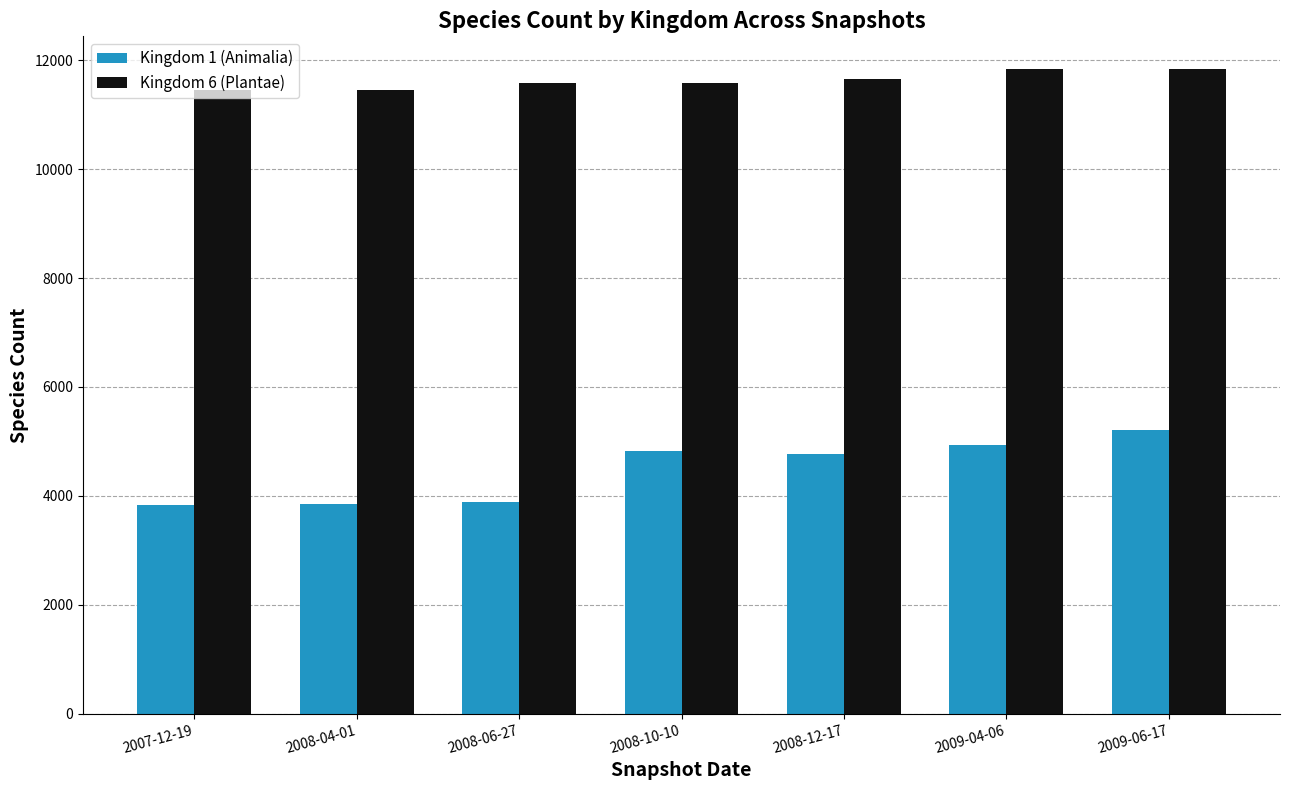

Is the value of Kingdom 1 (Animalia) at 2007-12-19 greater than the value of Kingdom 6 (Plantae) at 2008-10-10?

No